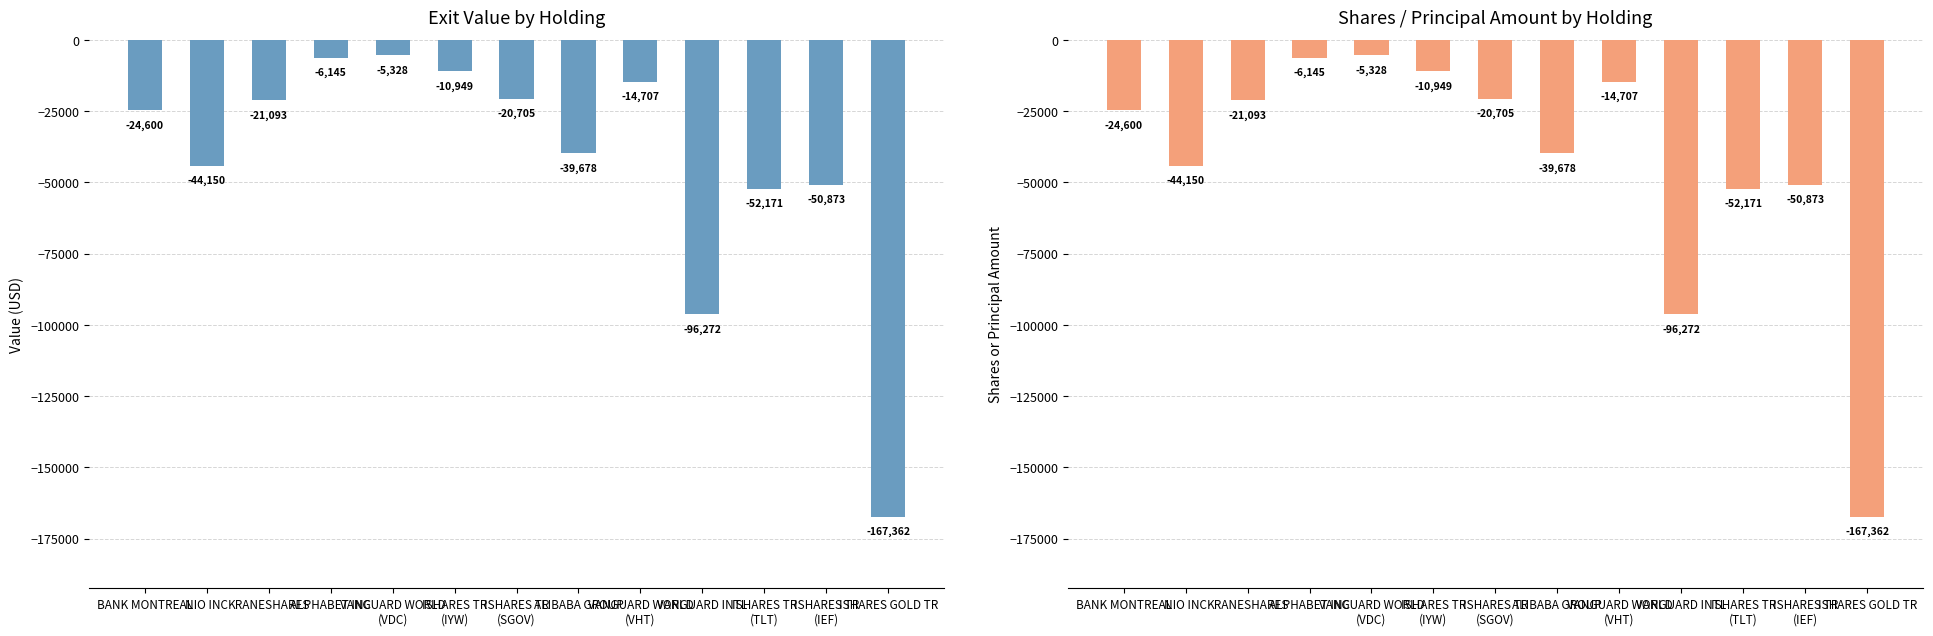

What is the label of the 10th bar from the left?

VANGUARD INTL